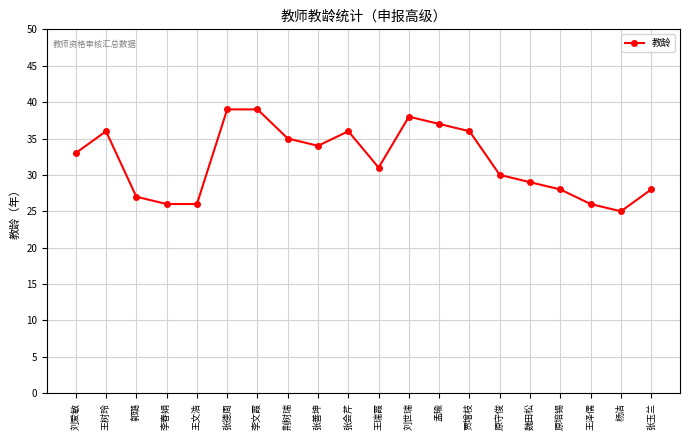

What is the sum of the values at 贾增枝 and 张善坤?

70